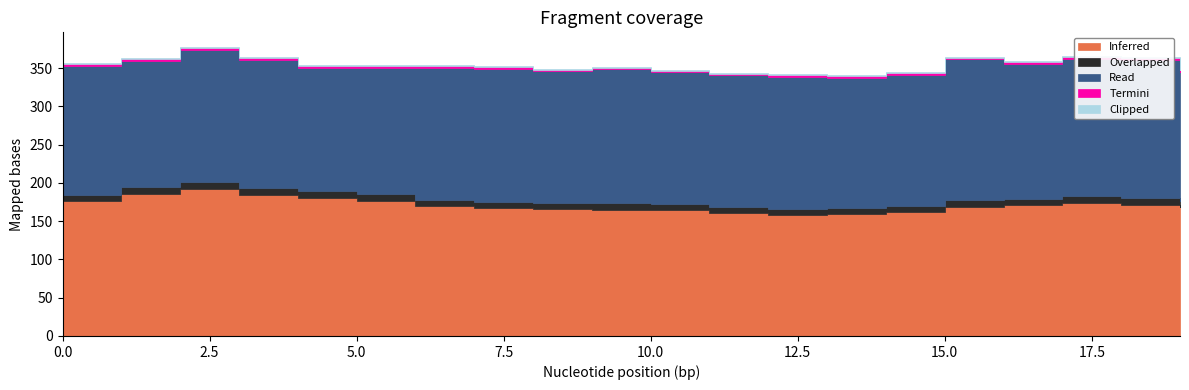

At which category does the chart reach its minimum across all series?

8